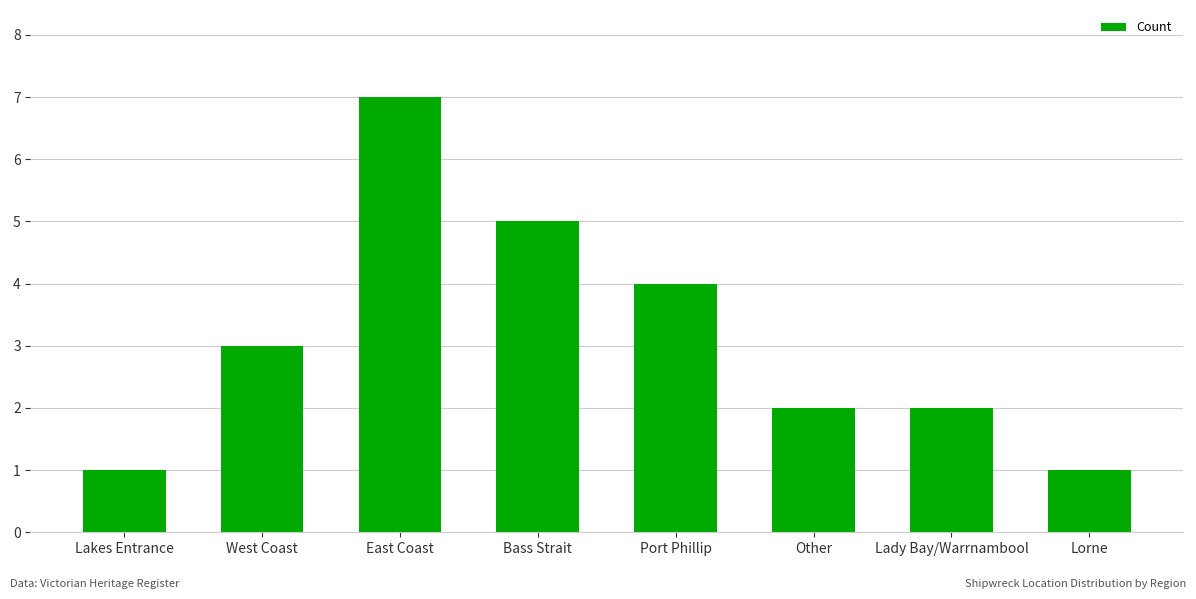

Is it true that the value at East Coast is 2?

False